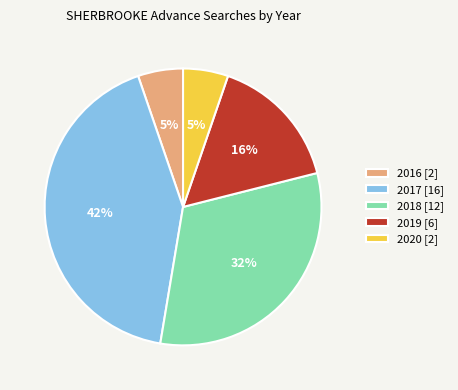

To the nearest percent, what is the average slice percentage?

20%